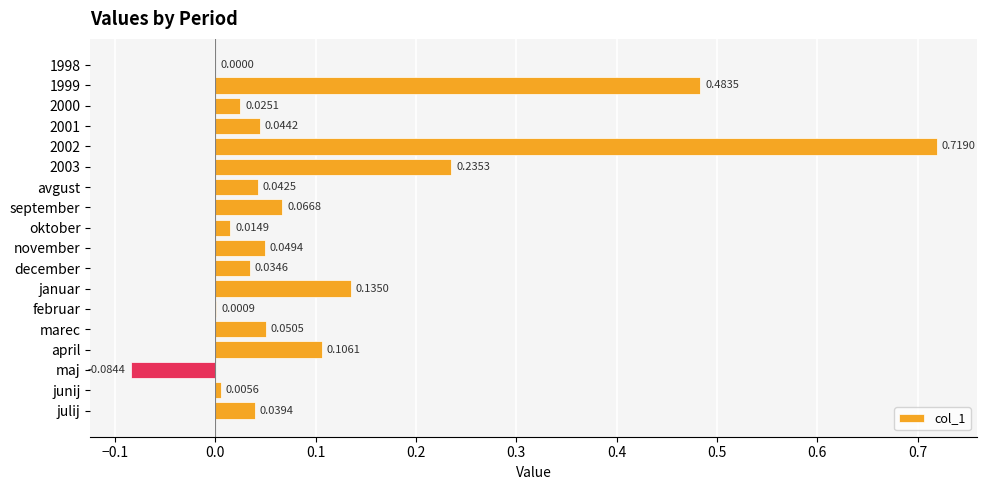

Which has a higher value, 2001 or september?

september